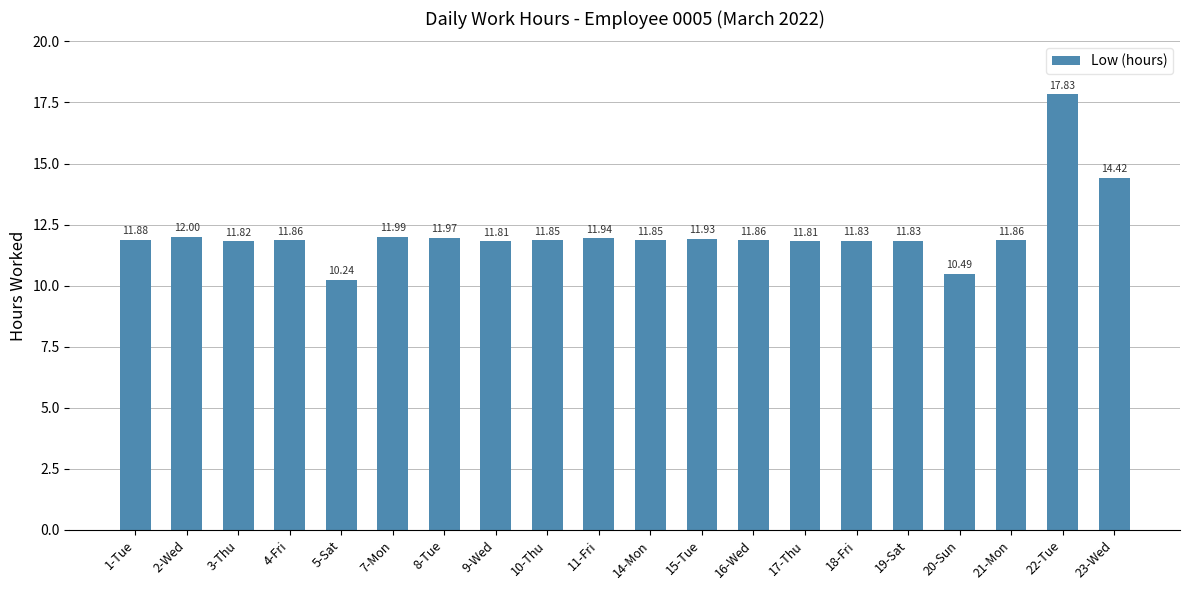

Which has a higher value, 3-Thu or 19-Sat?

19-Sat